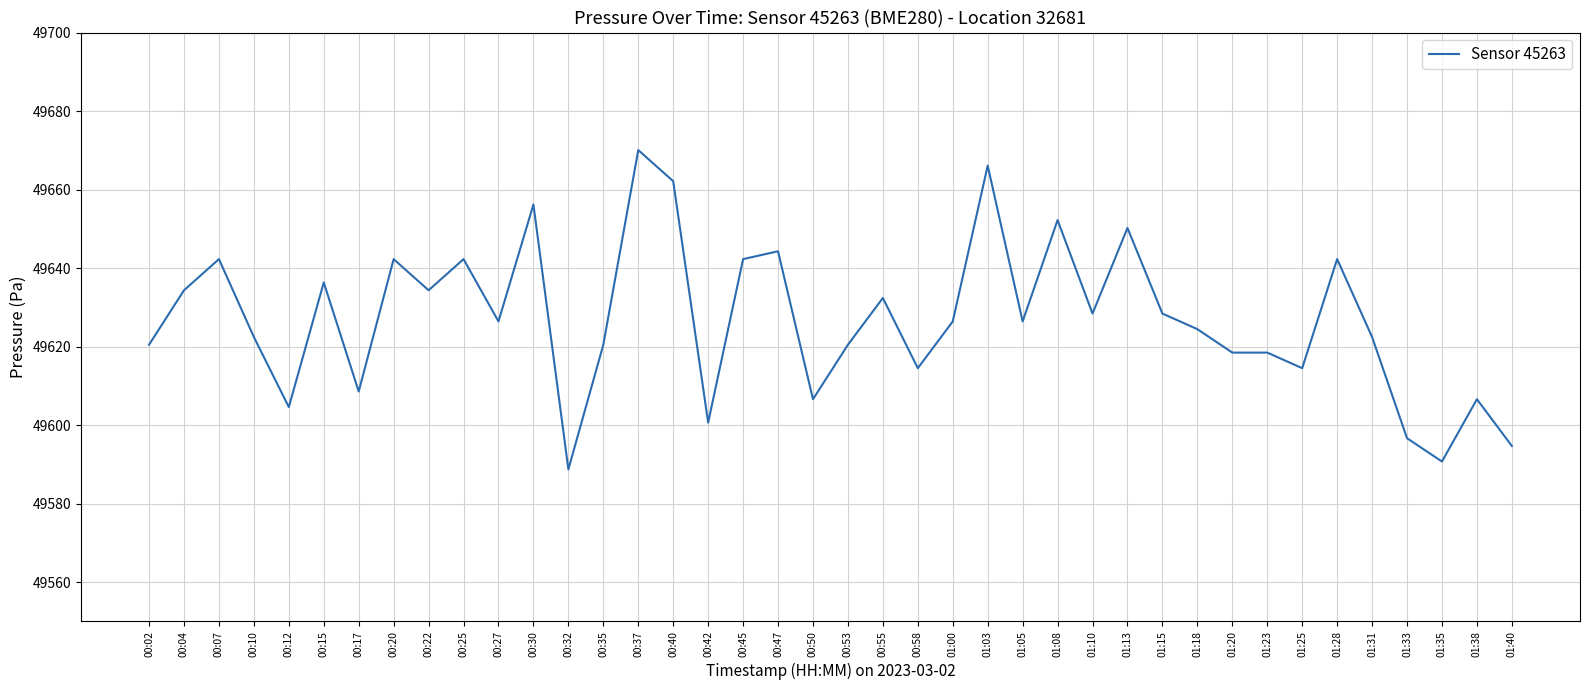

At which category does the chart reach its peak across all series?

00:37